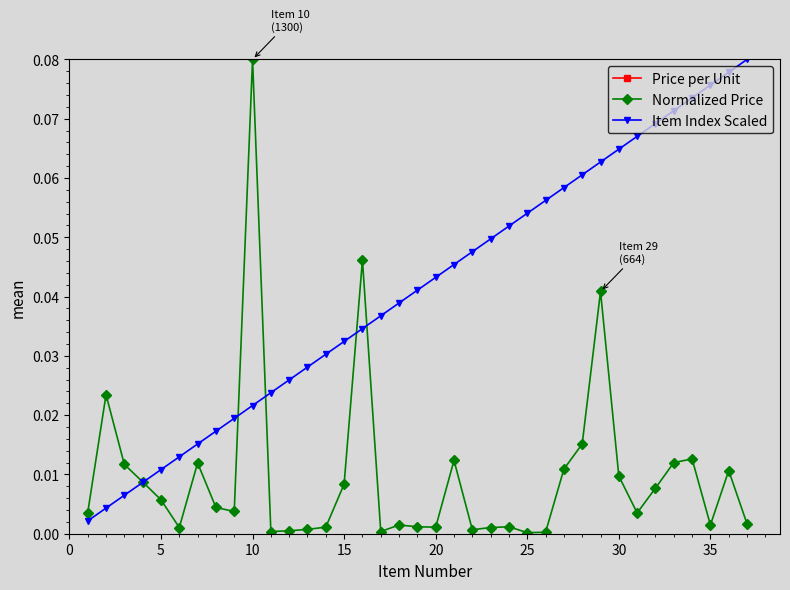

What are all the series names shown in the legend?

Price per Unit, Normalized Price, Item Index Scaled